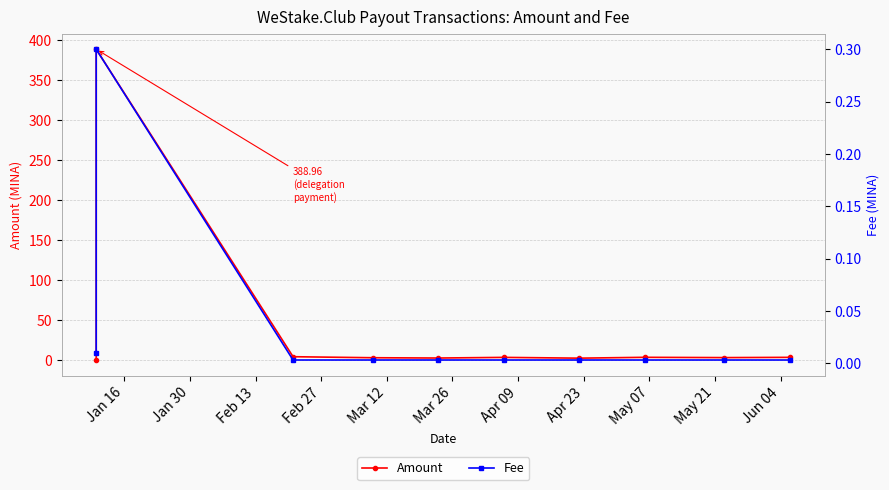

List the series in order of their overall mean, highest first.

Amount, Fee